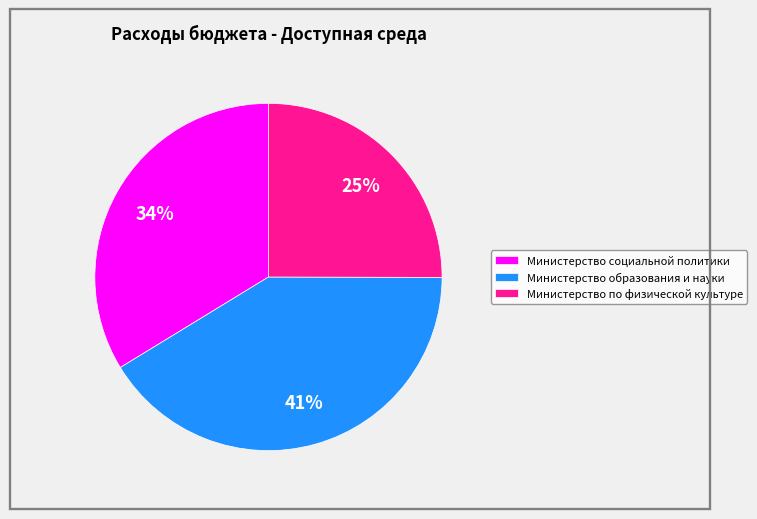

Which category has the biggest portion of the pie?

Министерство образования и науки